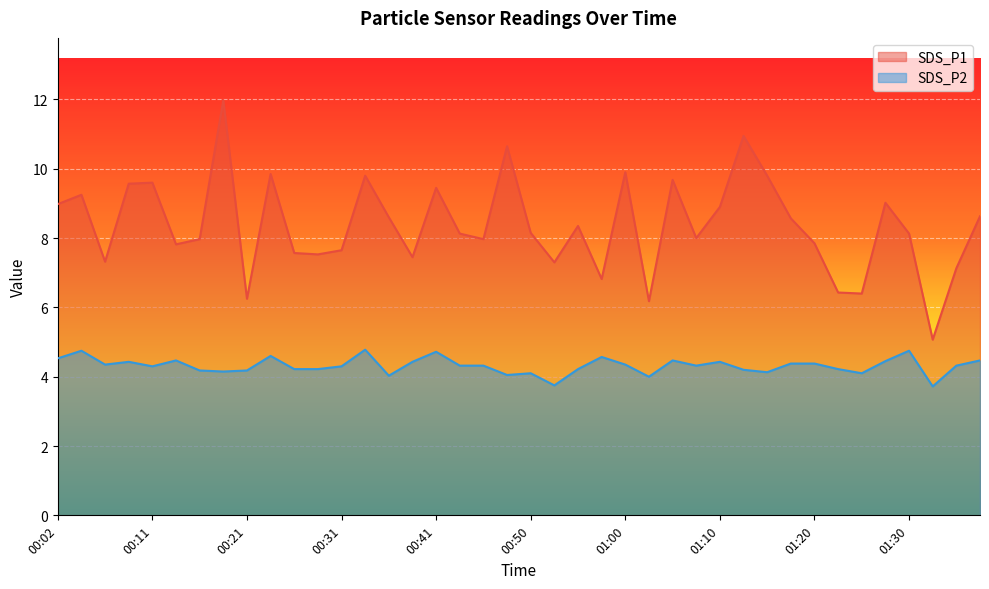

At which label does SDS_P2 first exceed 4?

00:02